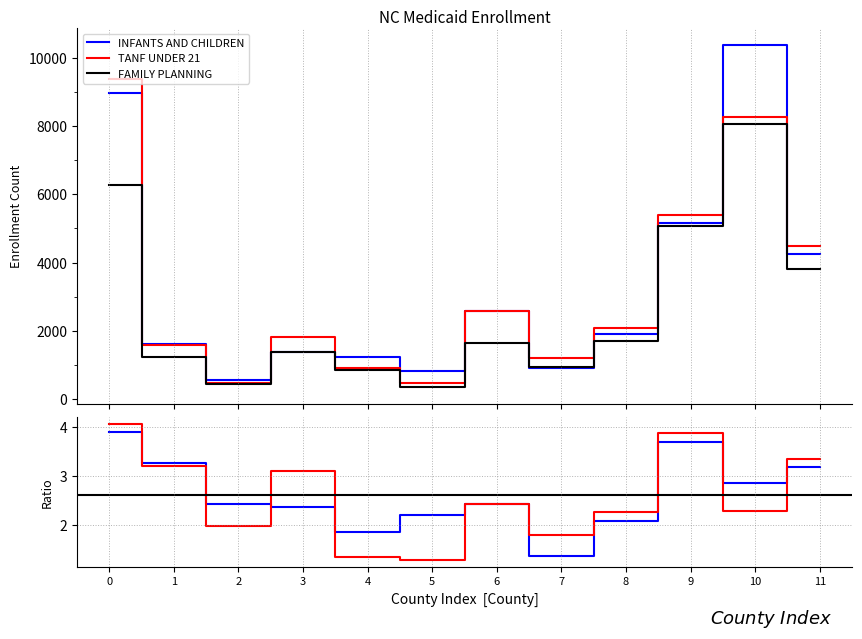

What is the maximum value for TANF UNDER 21?

9381